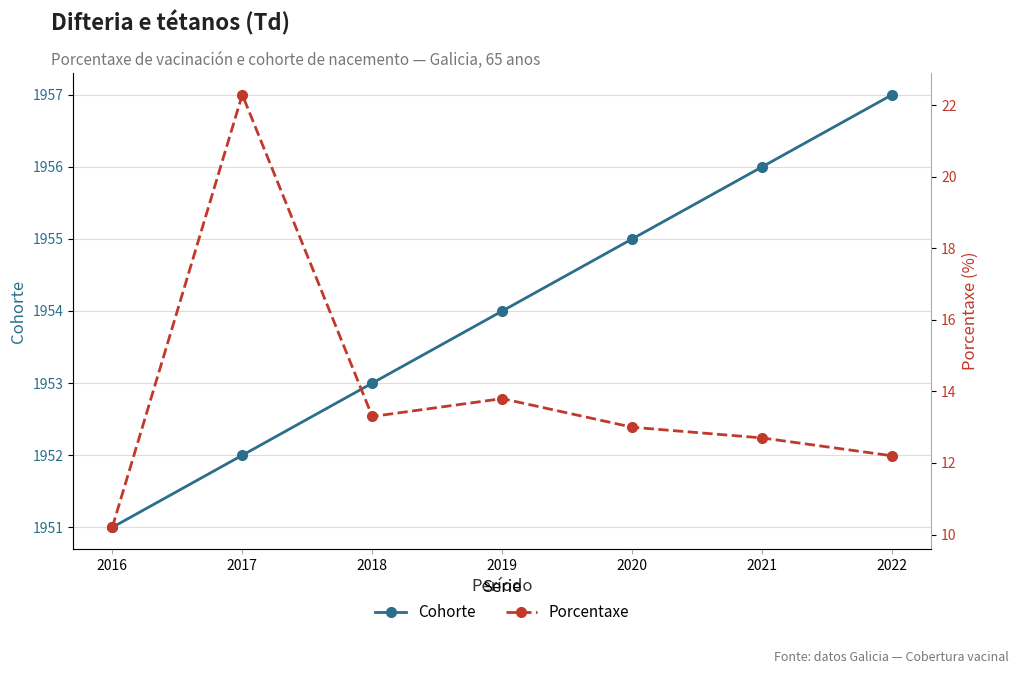

List the labels in order of Porcentaxe value, smallest first.

2016, 2022, 2021, 2020, 2018, 2019, 2017